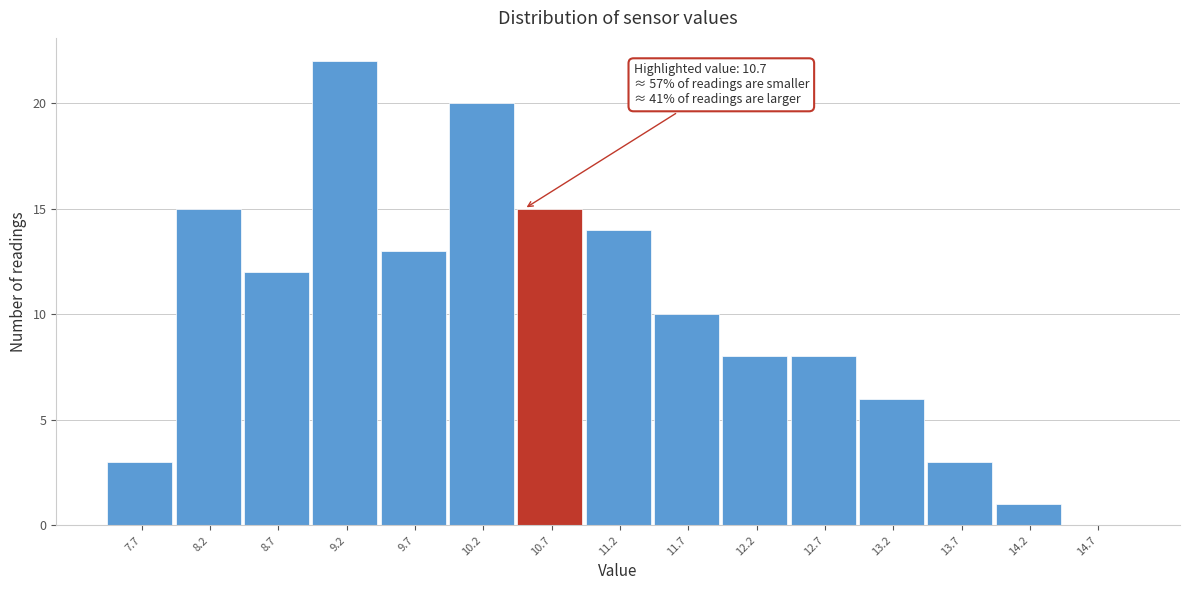

Reading right to left, extract all data points from this chart.

14.7=0	14.2=1	13.7=3	13.2=6	12.7=8	12.2=8	11.7=10	11.2=14	10.7=15	10.2=20	9.7=13	9.2=22	8.7=12	8.2=15	7.7=3